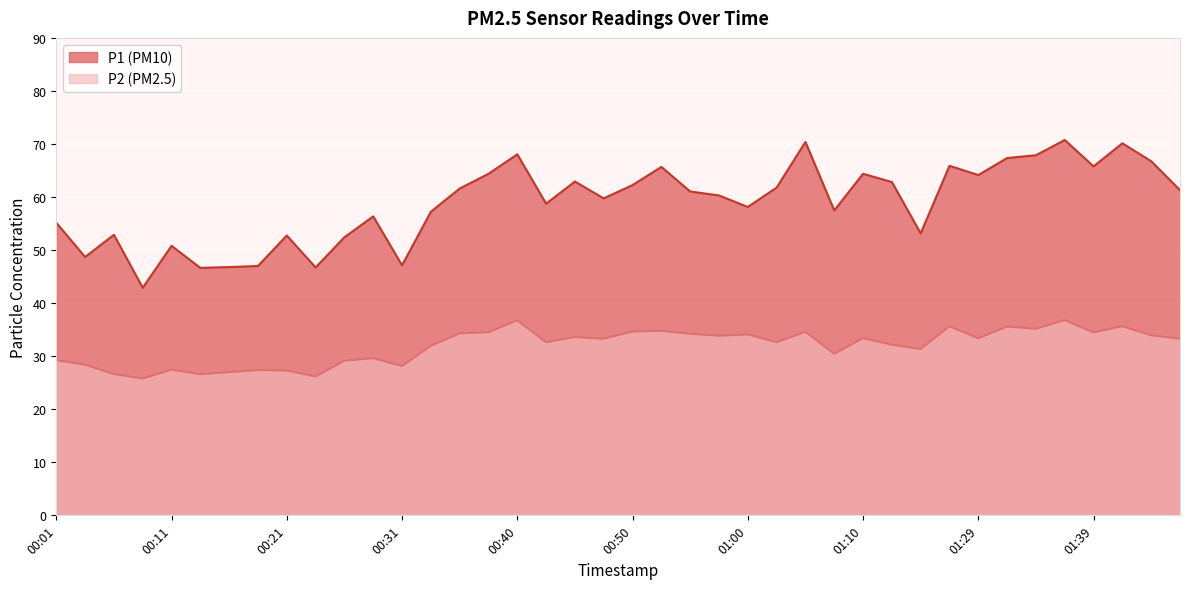

Is it true that P2 equals 25.8 at 00:09?

True